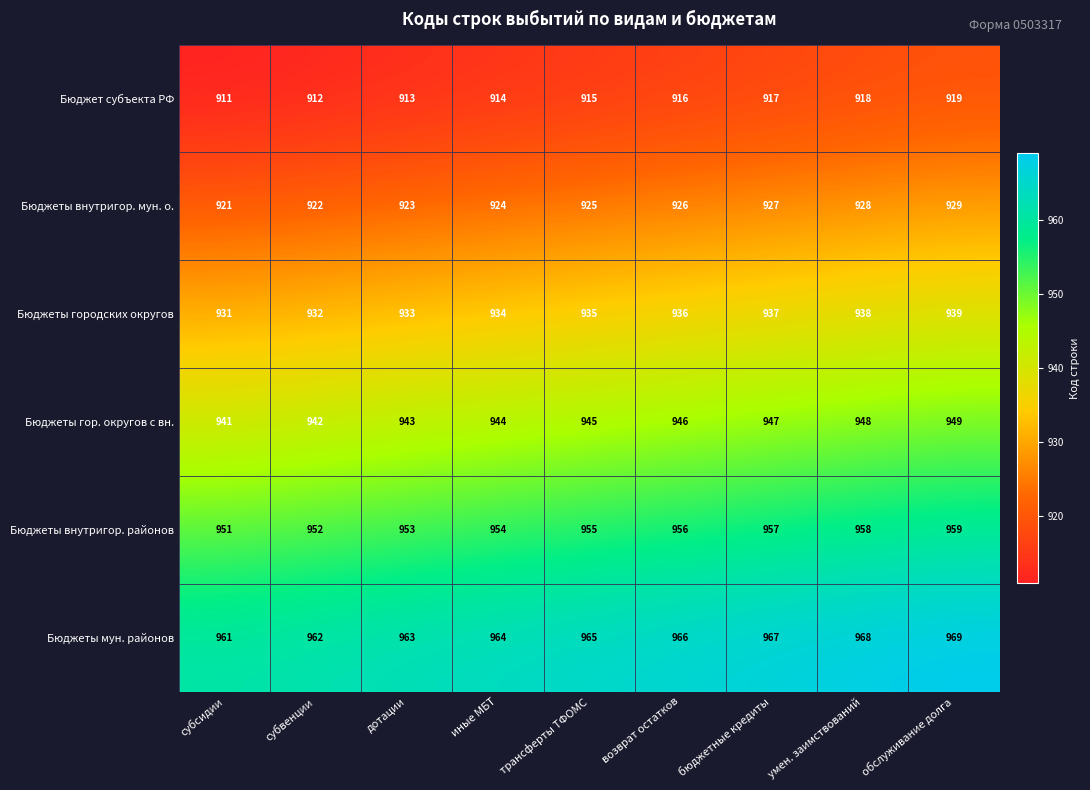

What is the spread (max minus min) of values at бюджетные кредиты?

50